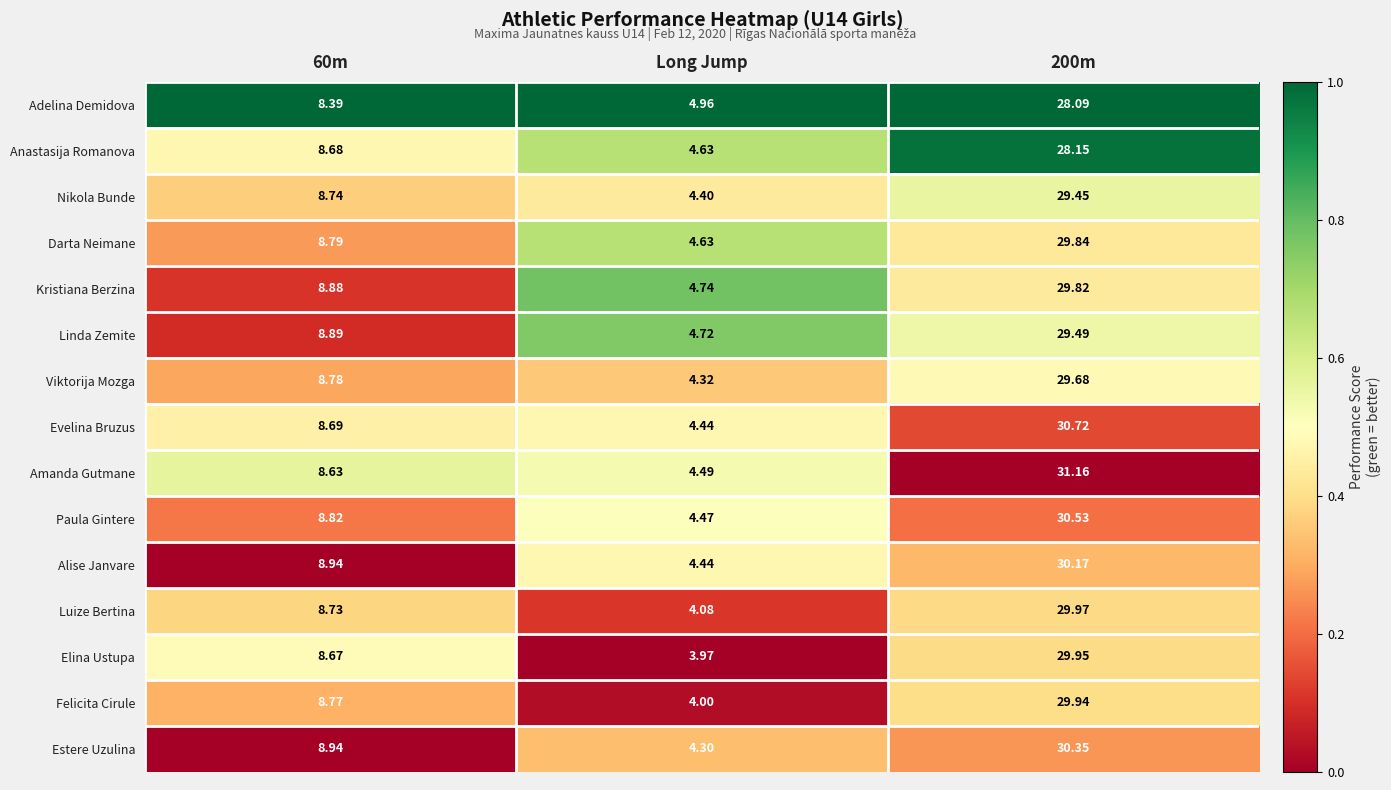

What is the total value across all series at Long Jump?

66.6